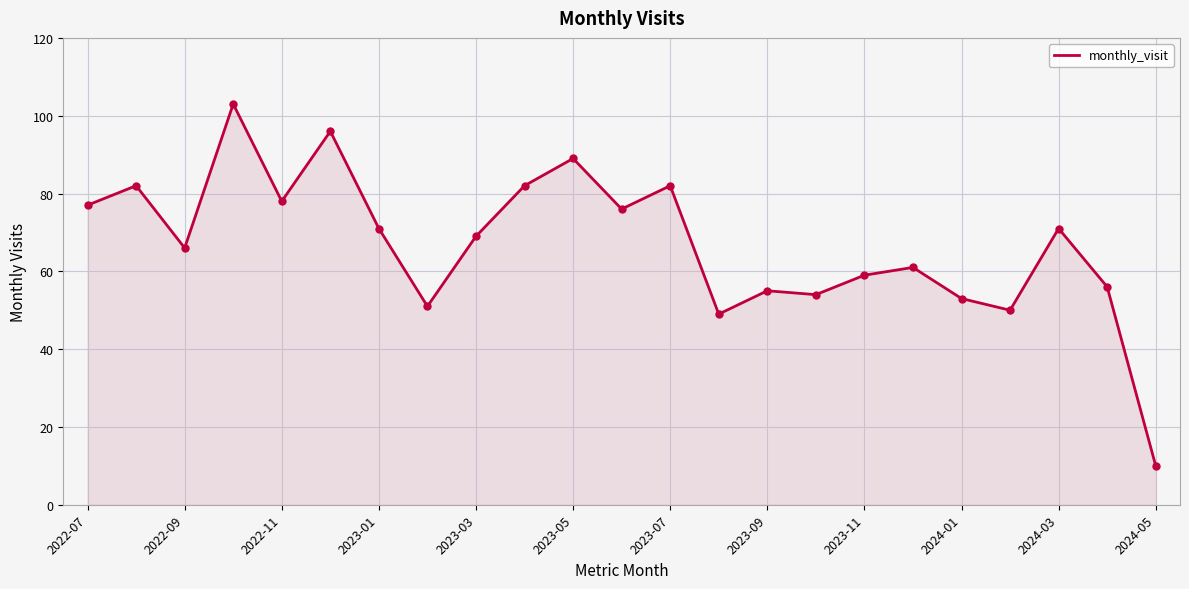

What is the greatest value displayed?

103